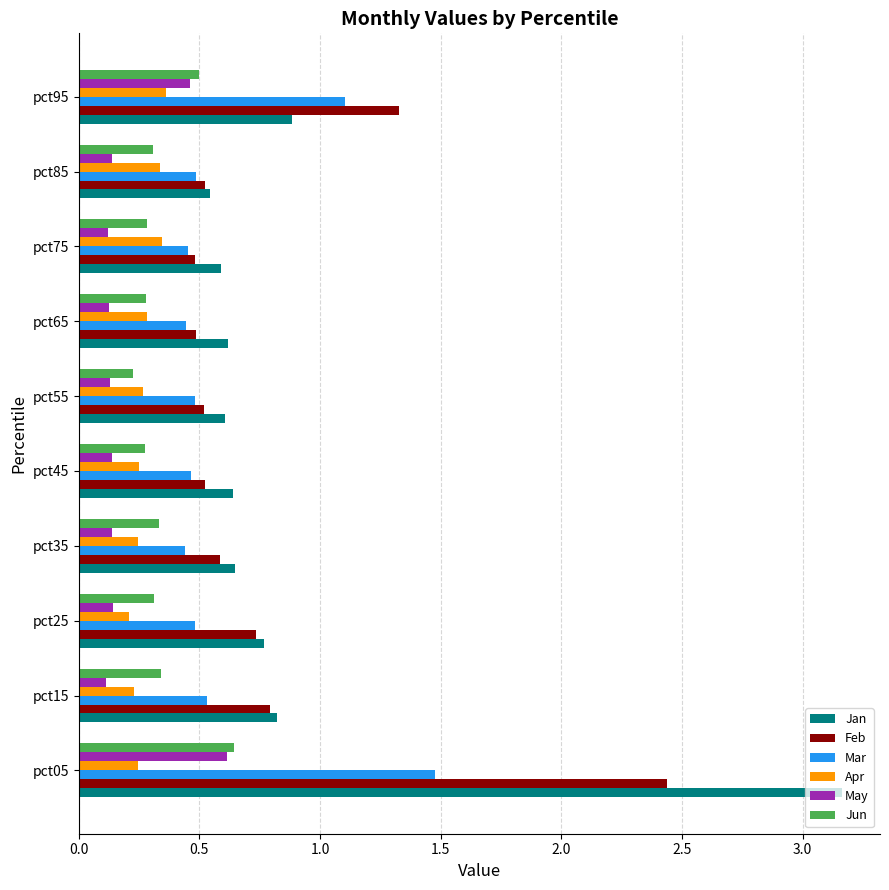

The Feb series shows 0.3 at pct65. True or false?

False